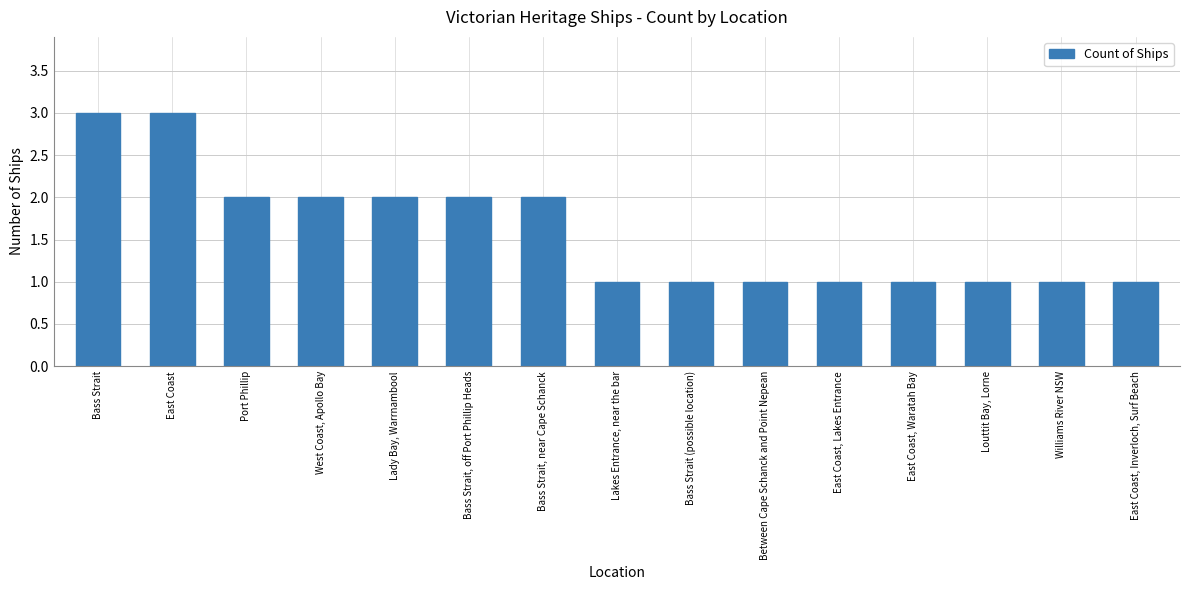

Between East Coast, Inverloch, Surf Beach and Bass Strait, near Cape Schanck, which is larger?

Bass Strait, near Cape Schanck